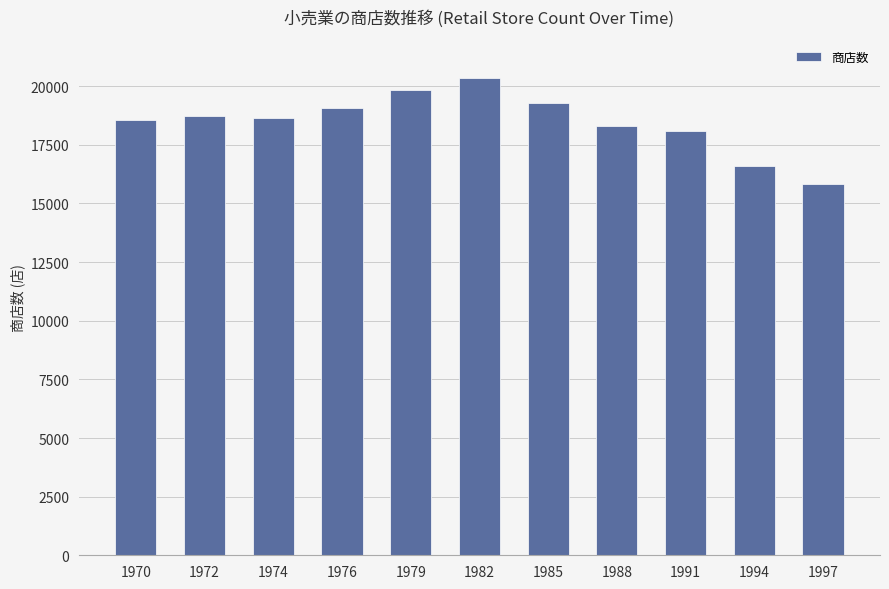

What is the difference between the values at 1997 and 1979?

3993